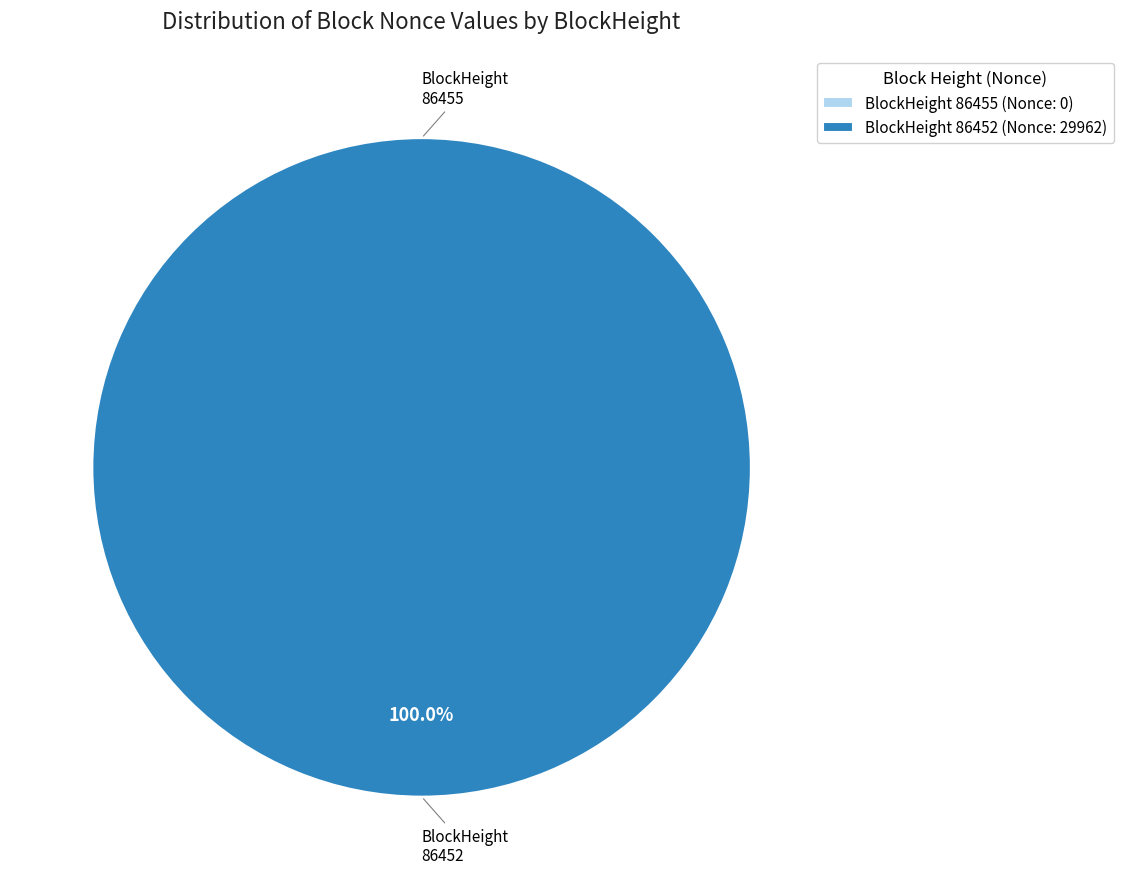

True or false: 86452 accounts for 100% of the total.

True